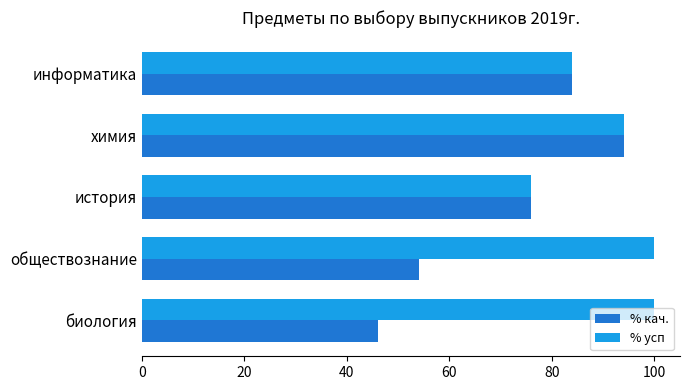

Where is % кач. nearest to the value 70?

история